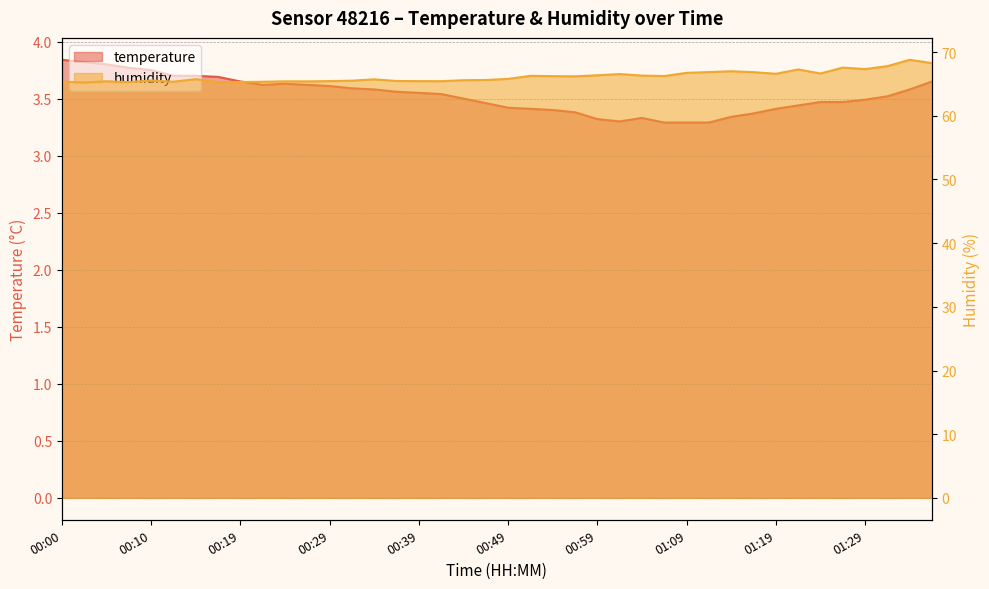

What is the sum of all humidity values?

2646.5